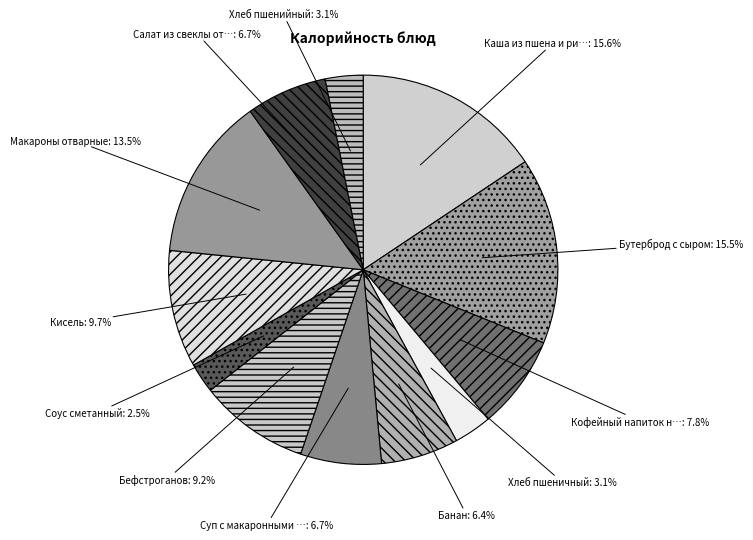

Which slice is the smallest?

Соус сметанный